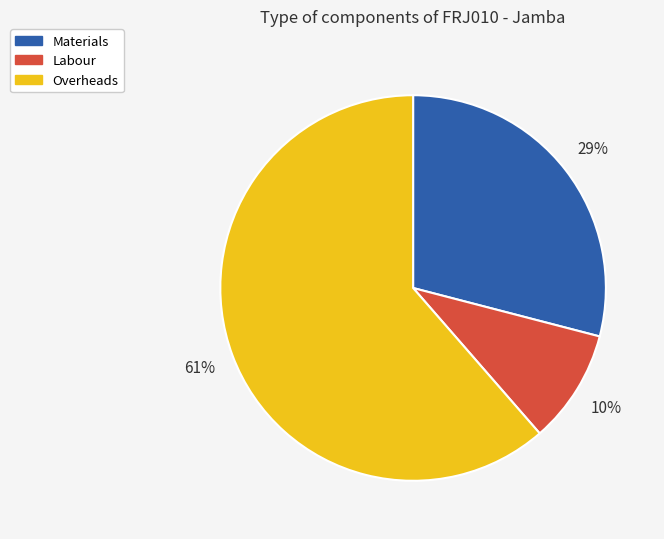

Is it true that Materials is 22% of the pie?

False